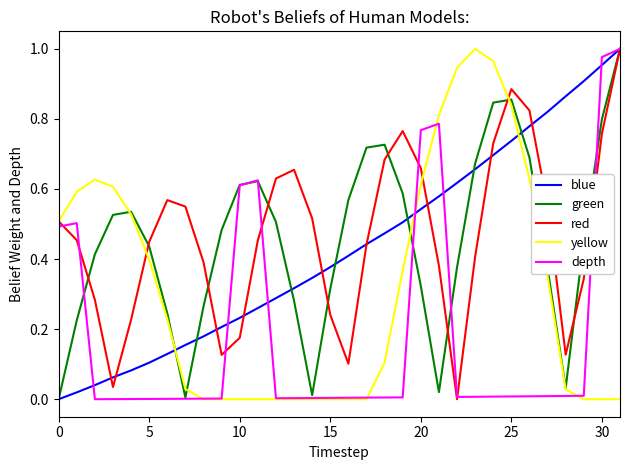

True or false: yellow and blue cross at least once.

True